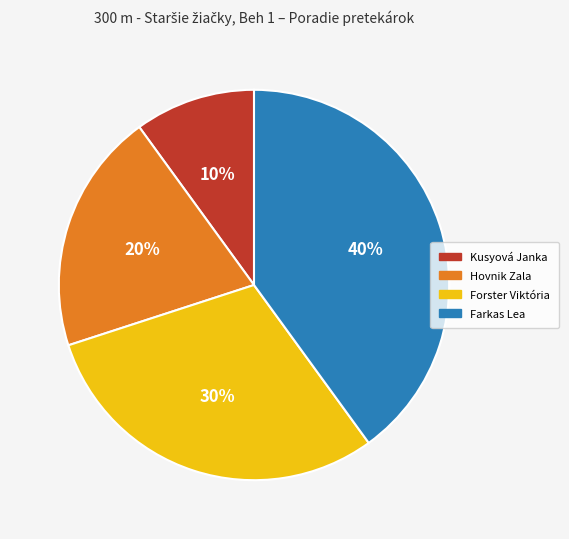

What is the smallest slice in the pie chart?

Kusyová Janka